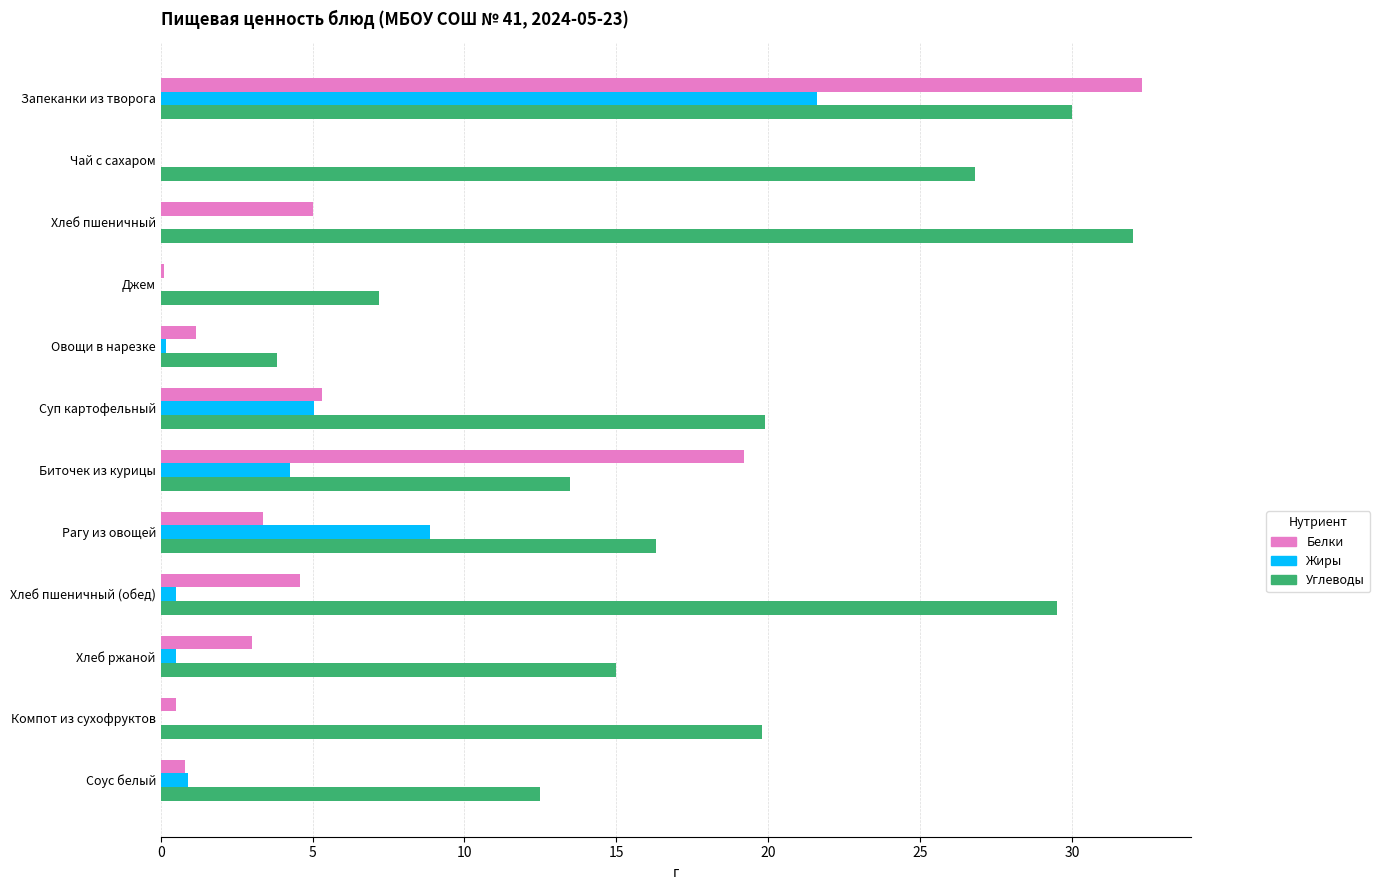

What are all the series names shown in the legend?

Белки, Жиры, Углеводы